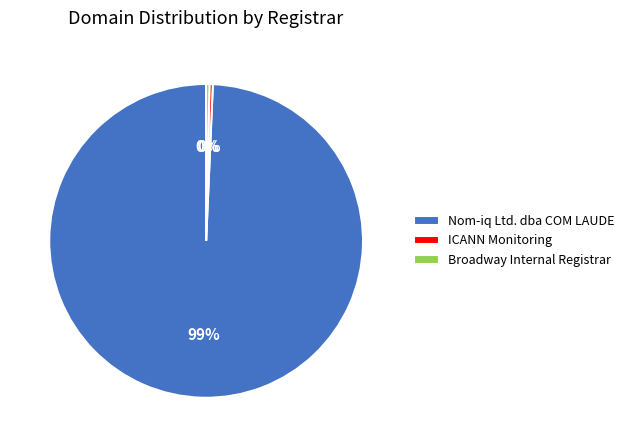

To the nearest percent, what is the average slice percentage?

33%